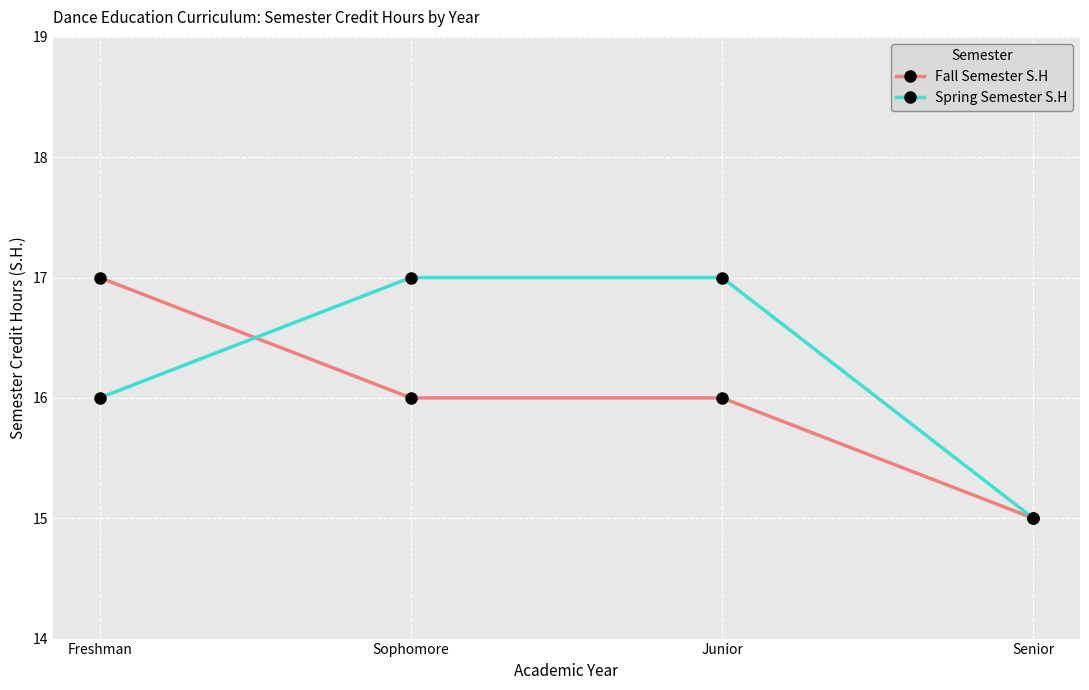

Which series has the largest total across all categories?

Spring Semester S.H